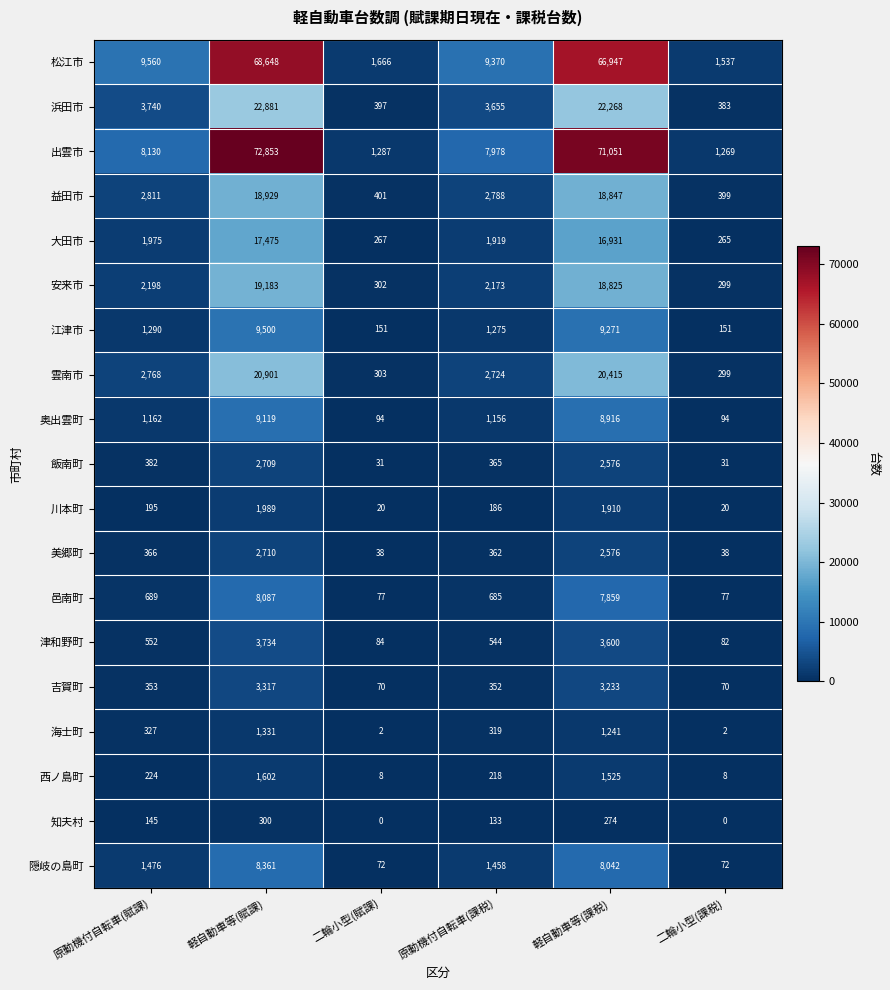

True or false: 奥出雲町 has a value of 3565 at 軽自動車等(課税).

False